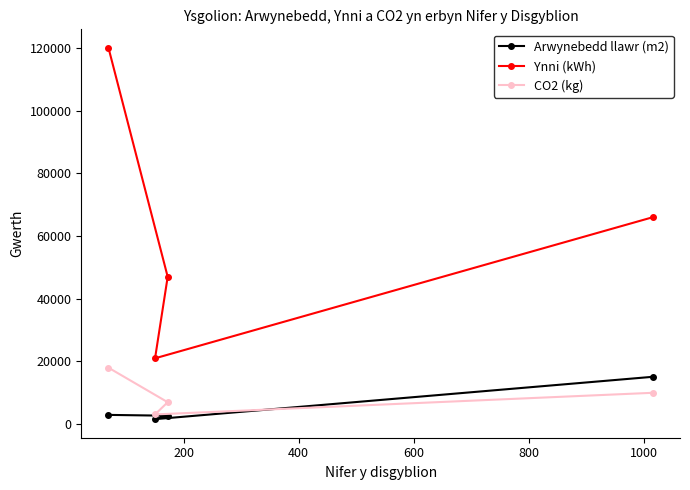

What is the average value of the CO2 (kg) series?

9525